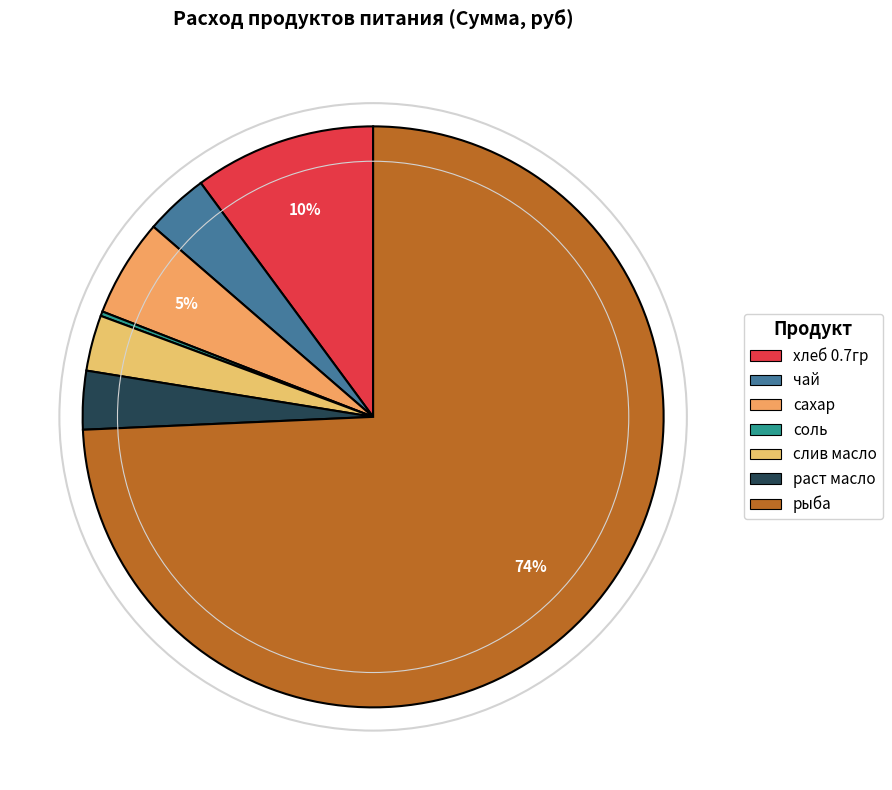

Is it true that слив масло is 14% of the pie?

False